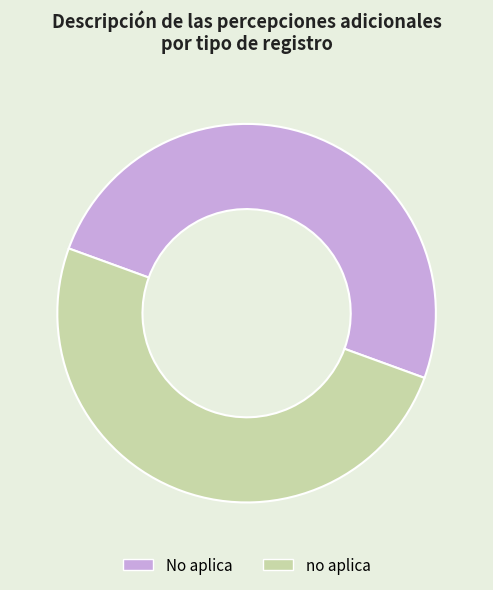

Is the sum of no aplica and No aplica greater than half?

Yes